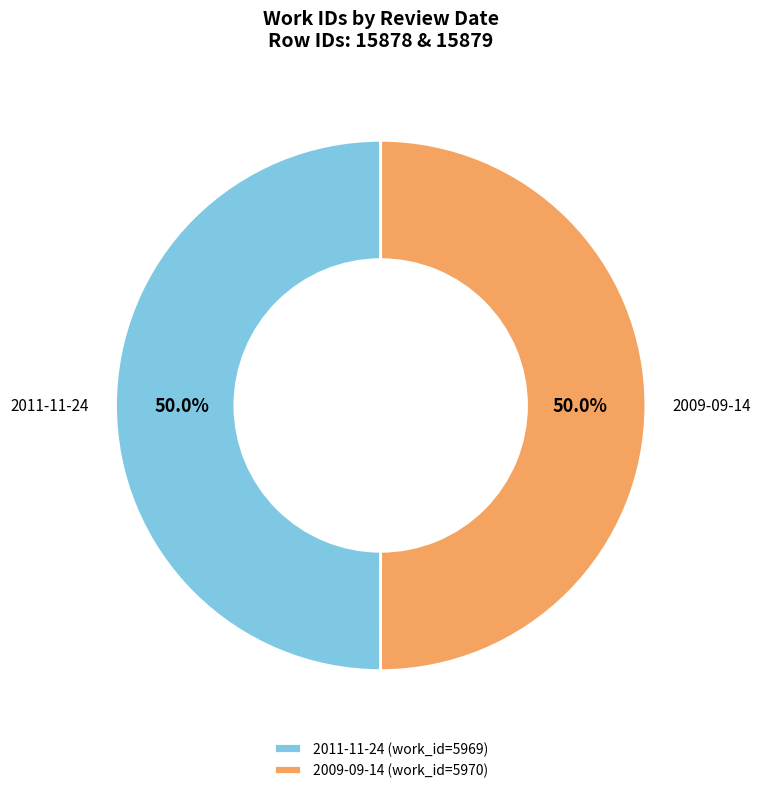

Approximately how many times larger is the value at 2009-09-14 (work_id=5970) compared to 2011-11-24 (work_id=5969)?

1.0